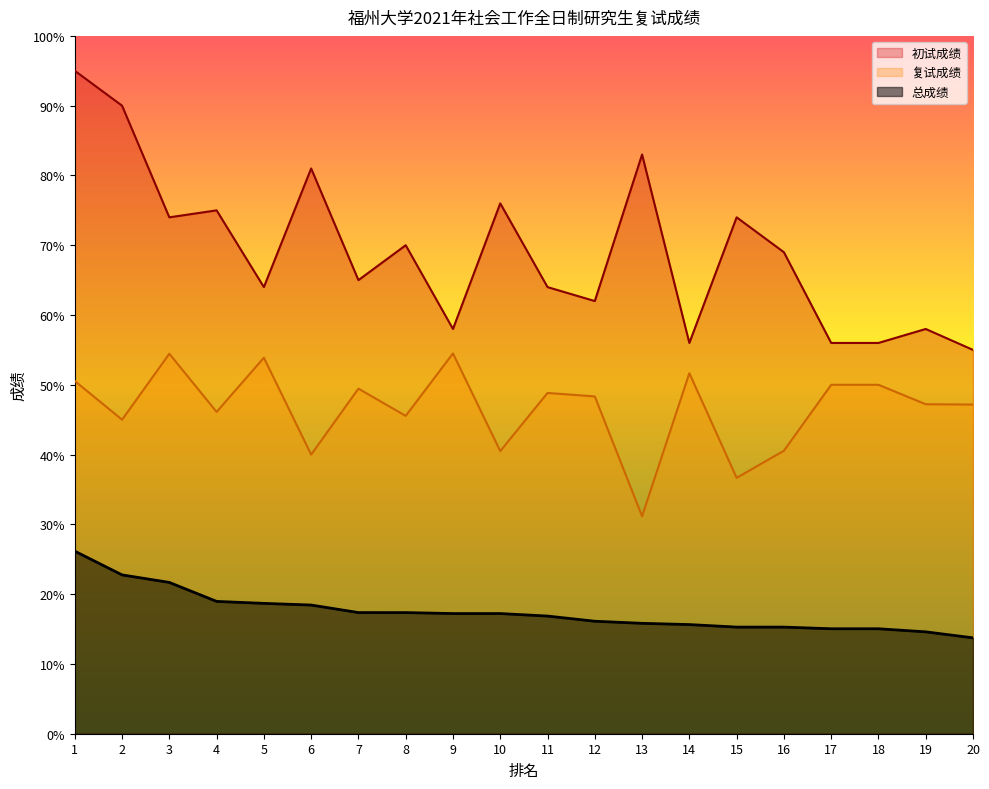

In 复试成绩, how many points are lower than both neighbors (excluding endpoints)?

7